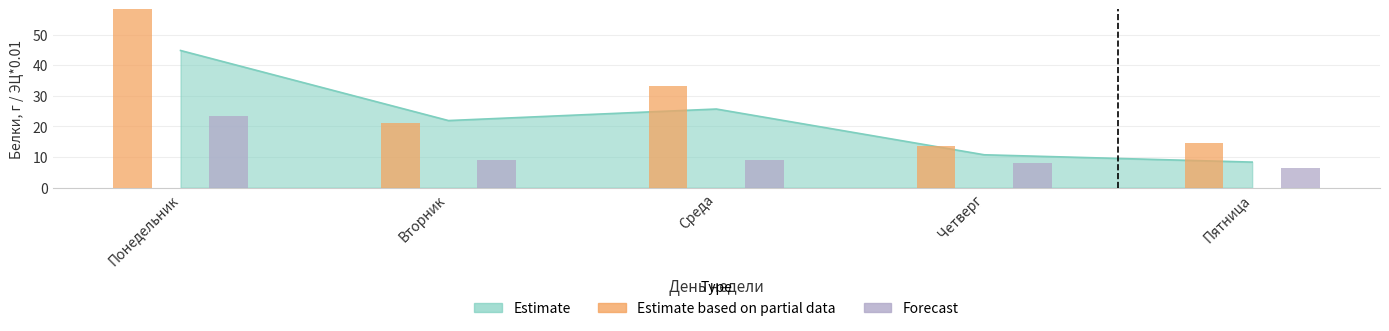

What is the spread (max minus min) of values at Среда?

24.2